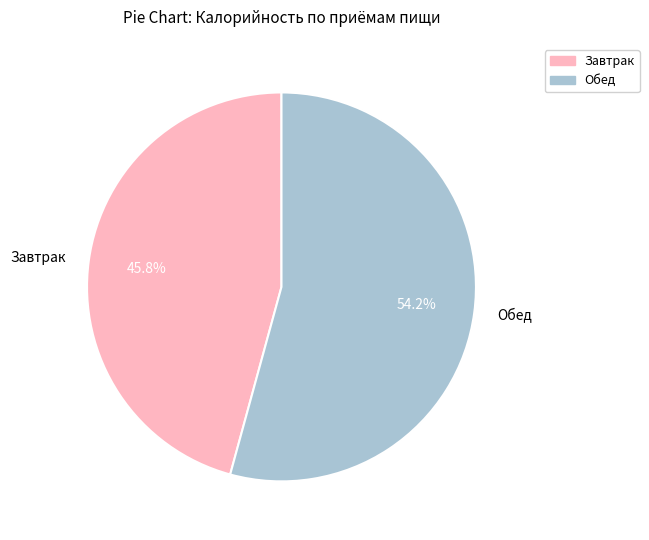

Which category has the smallest portion of the pie?

Завтрак